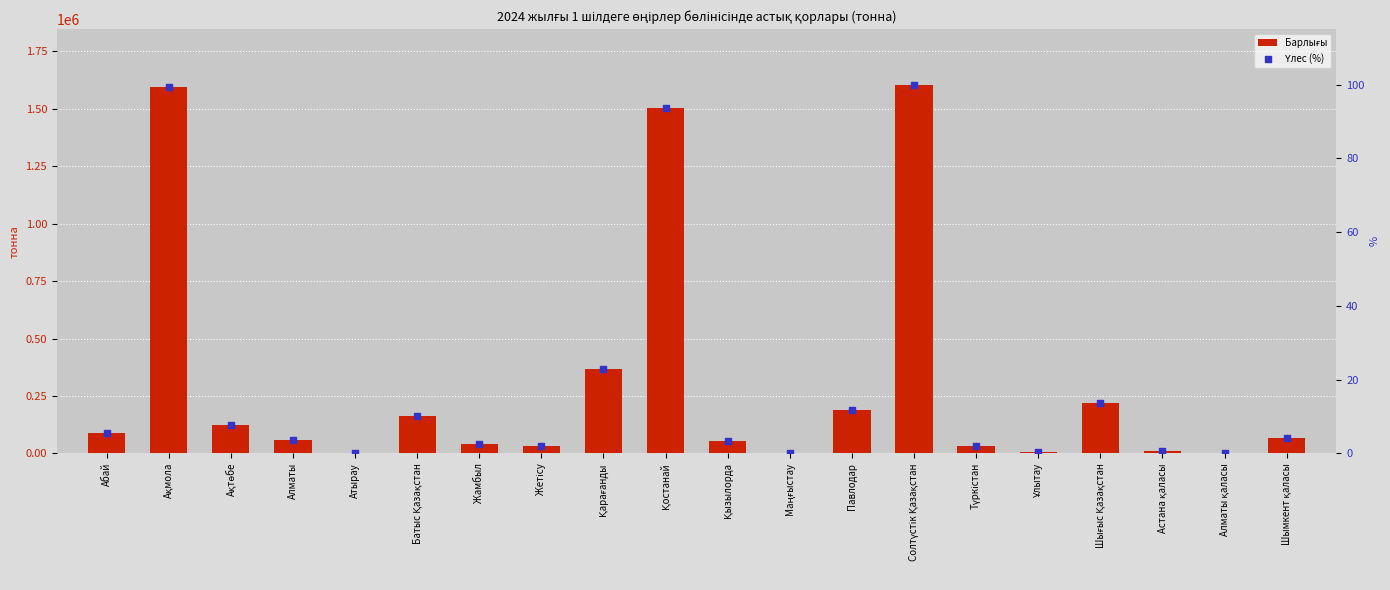

Is the value of Үлес (%) at Түркістан greater than the value of Барлығы at Шымкент қаласы?

No